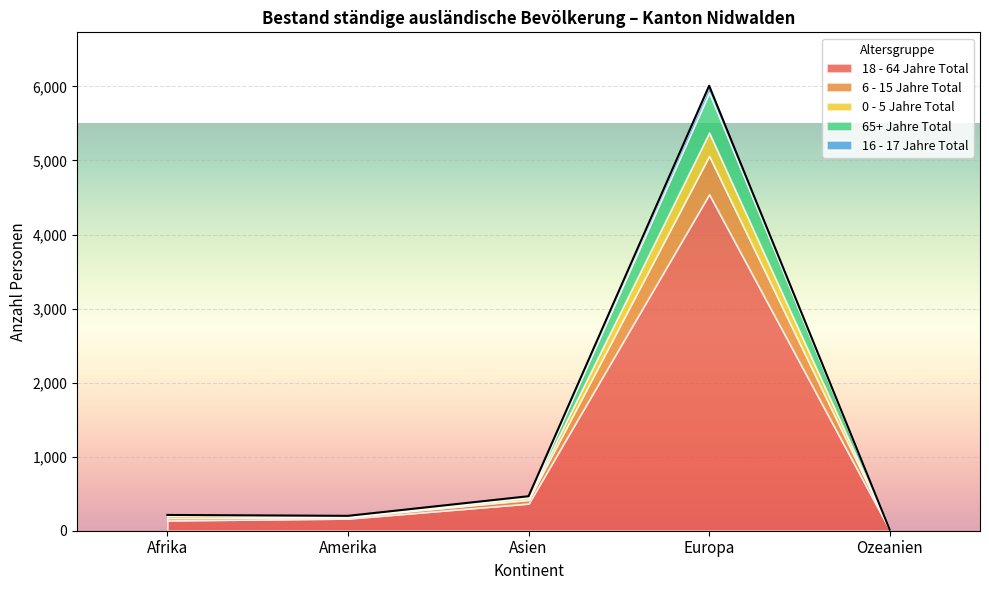

Reading left to right, list all the values displayed in this chart.

18 - 64 Jahre Total: Afrika=139	Amerika=164	Asien=367	Europa=4544	Ozeanien=11
6 - 15 Jahre Total: Afrika=32	Amerika=20	Asien=50	Europa=518	Ozeanien=3
0 - 5 Jahre Total: Afrika=37	Amerika=4	Asien=30	Europa=315	Ozeanien=0
65+ Jahre Total: Afrika=1	Amerika=9	Asien=8	Europa=541	Ozeanien=1
16 - 17 Jahre Total: Afrika=4	Amerika=4	Asien=11	Europa=91	Ozeanien=0